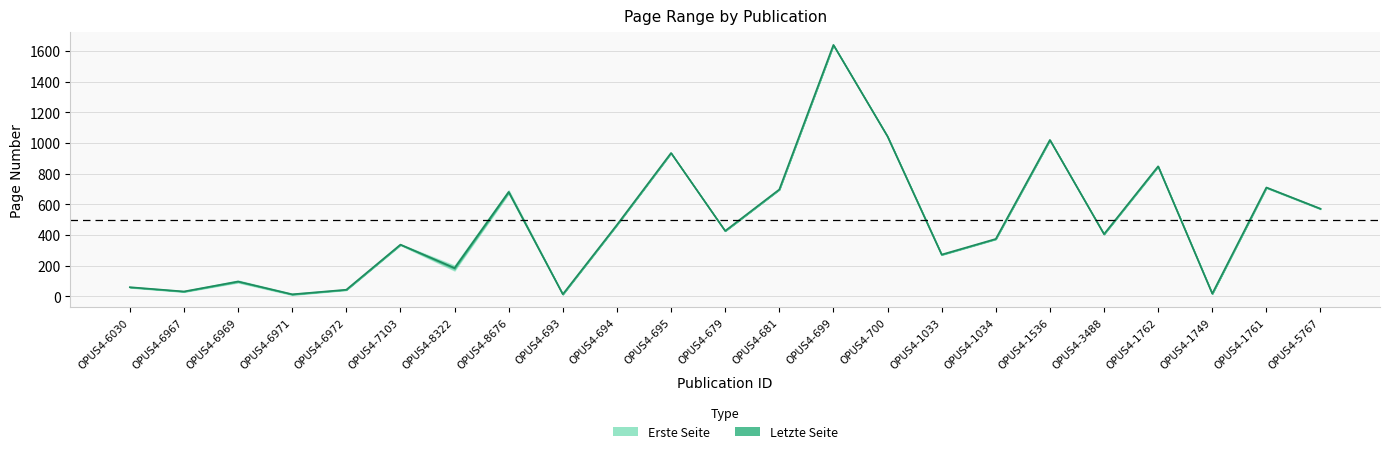

How many interior local peaks (higher than both neighbors) does the data have?

8